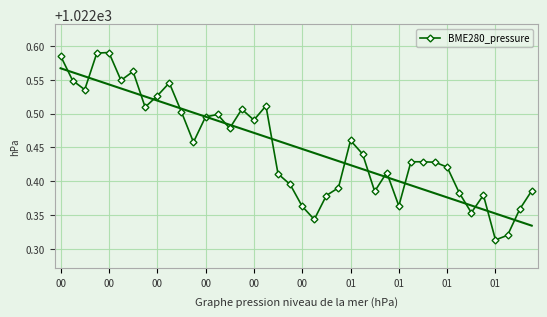

The value at 01 is 577.5. True or false?

False